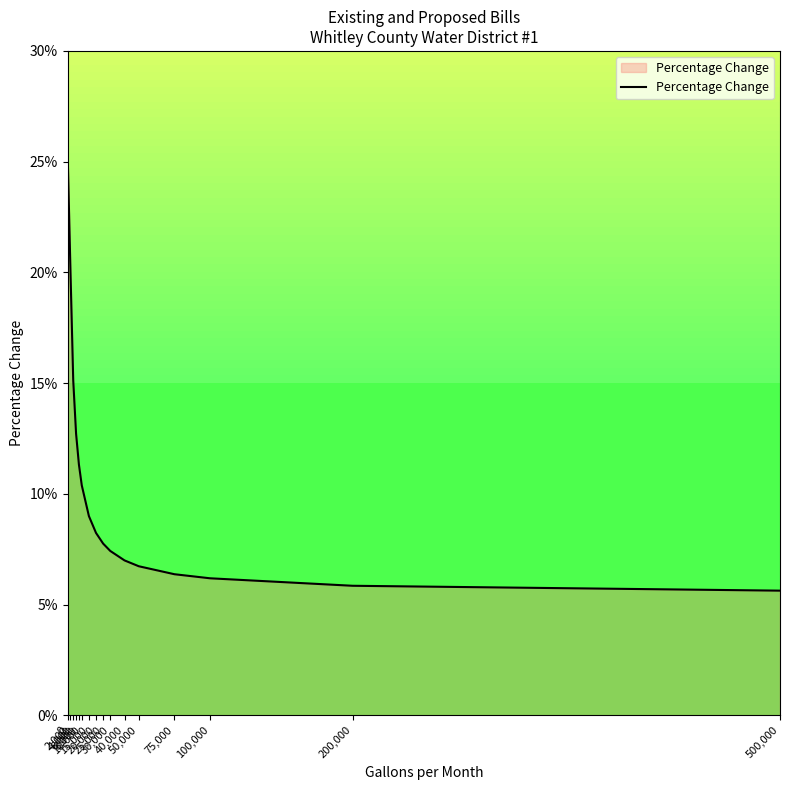

Where is the data nearest to the value 0?

500,000